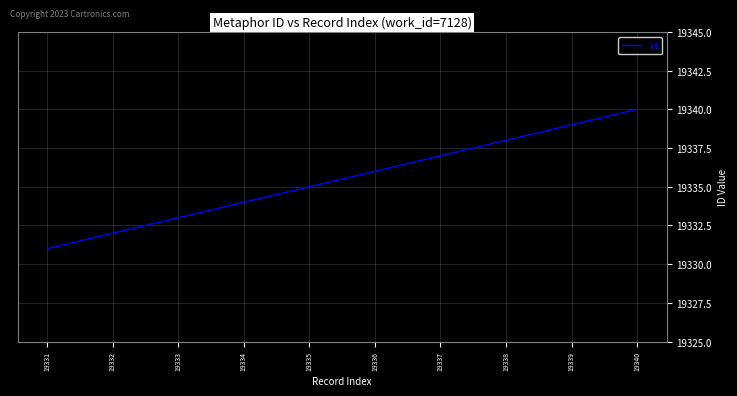

What is the change in value from 19331 to 19334?

+3